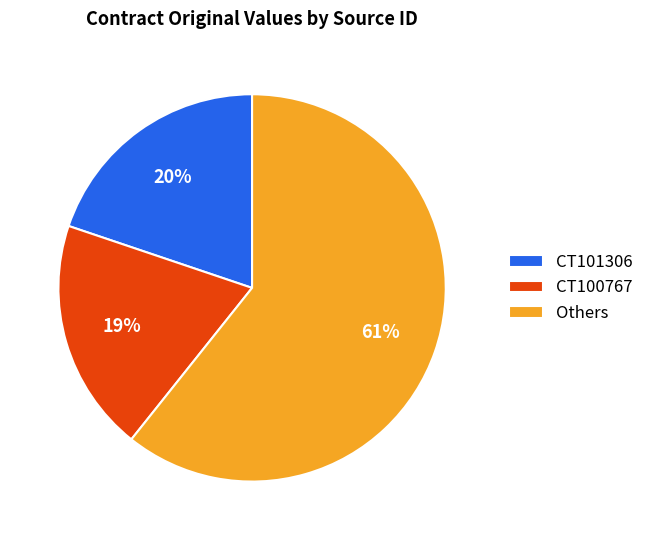

Does any single category account for the majority?

Yes